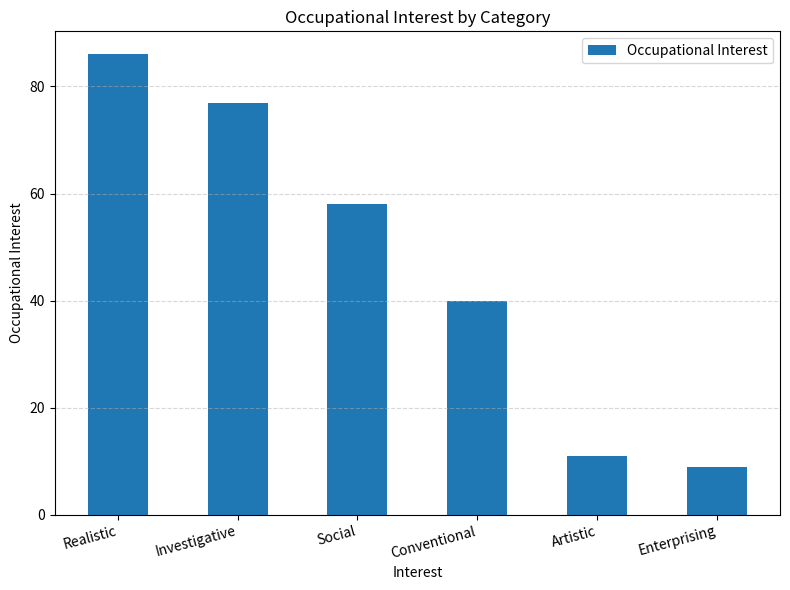

How many bars are there in total?

6